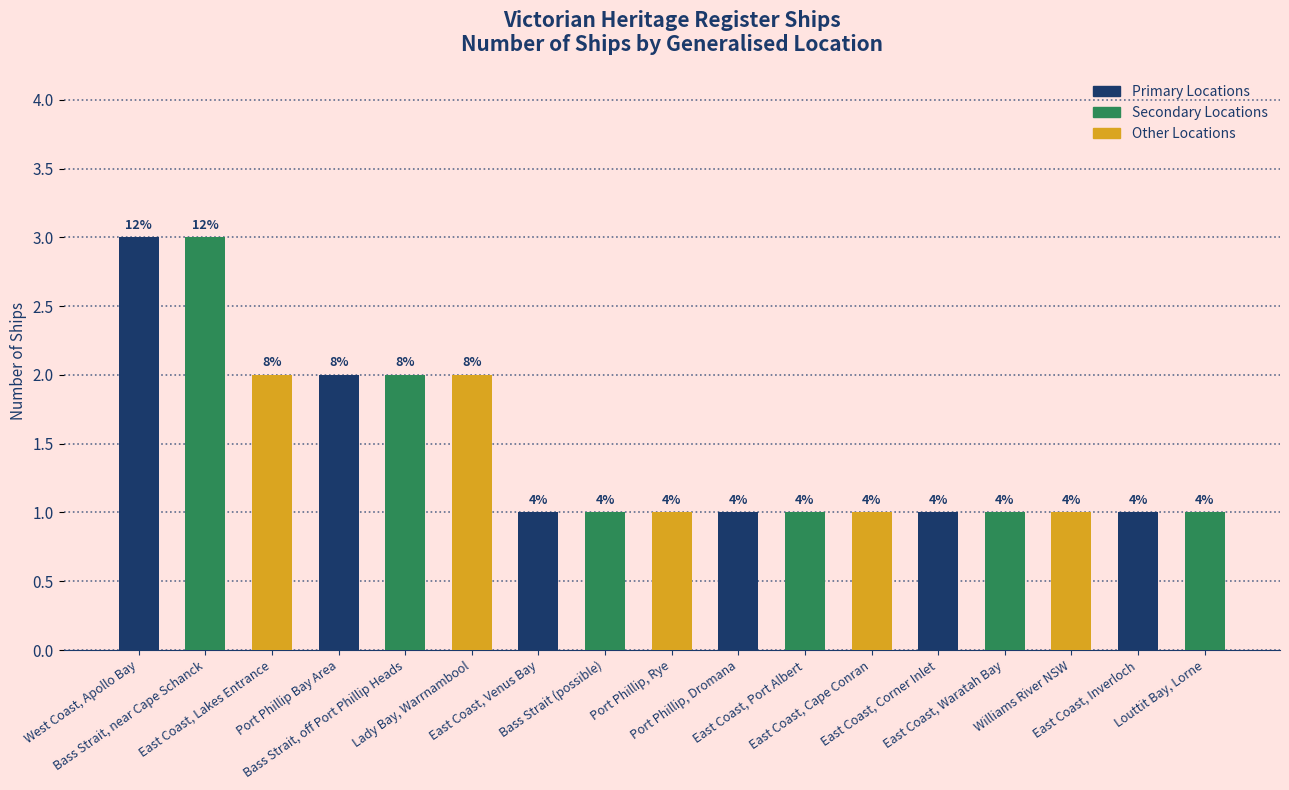

Which has a higher value, Port Phillip, Dromana or East Coast, Venus Bay?

Port Phillip, Dromana